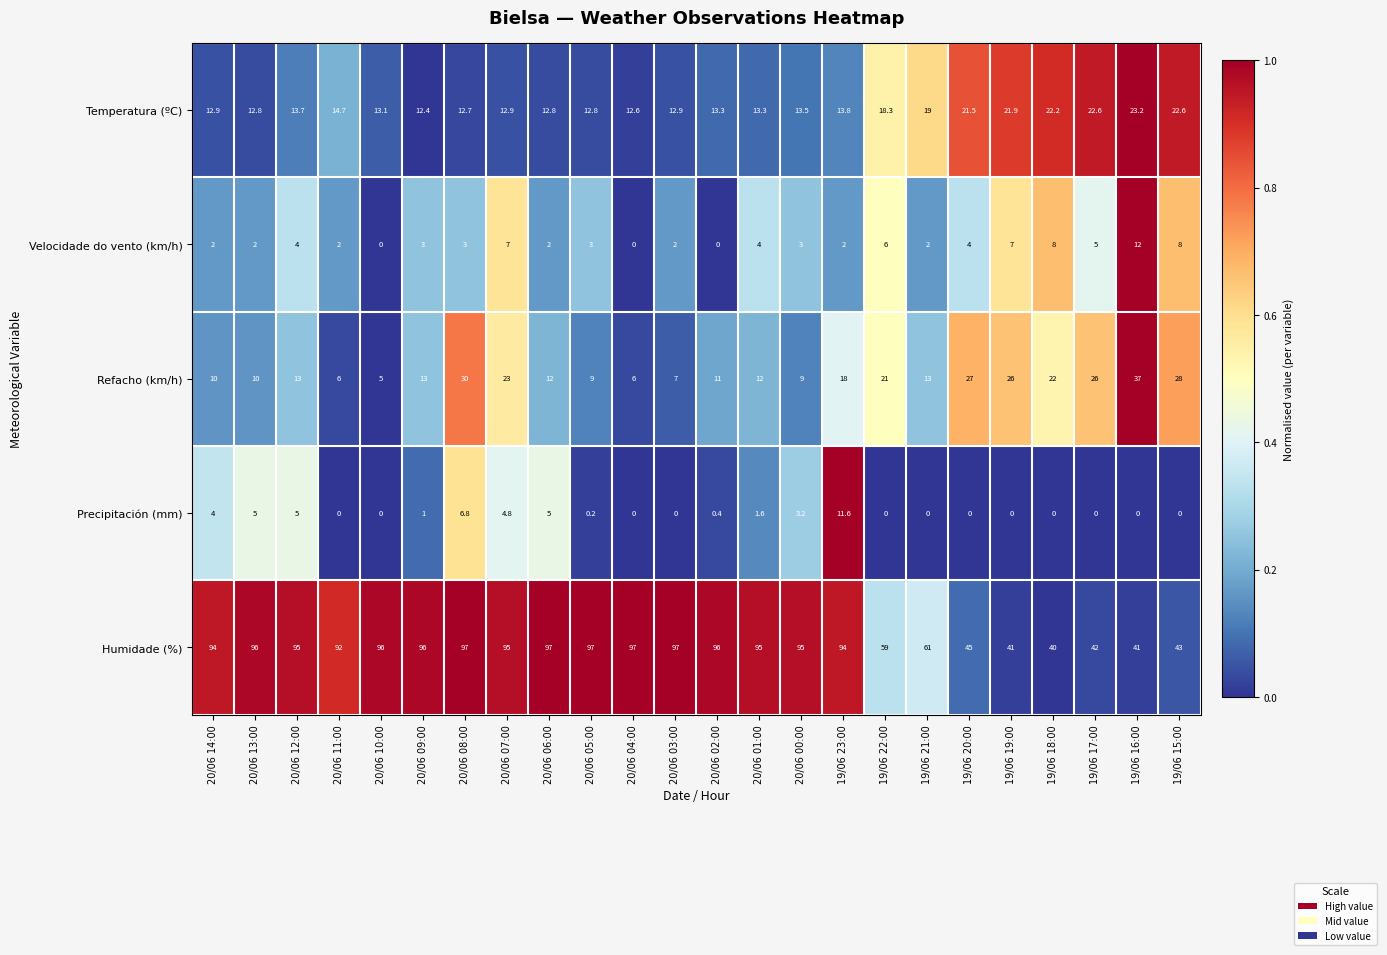

True or false: Precipitación (mm) has a value of 1.3 at 20/06 14:00.

False